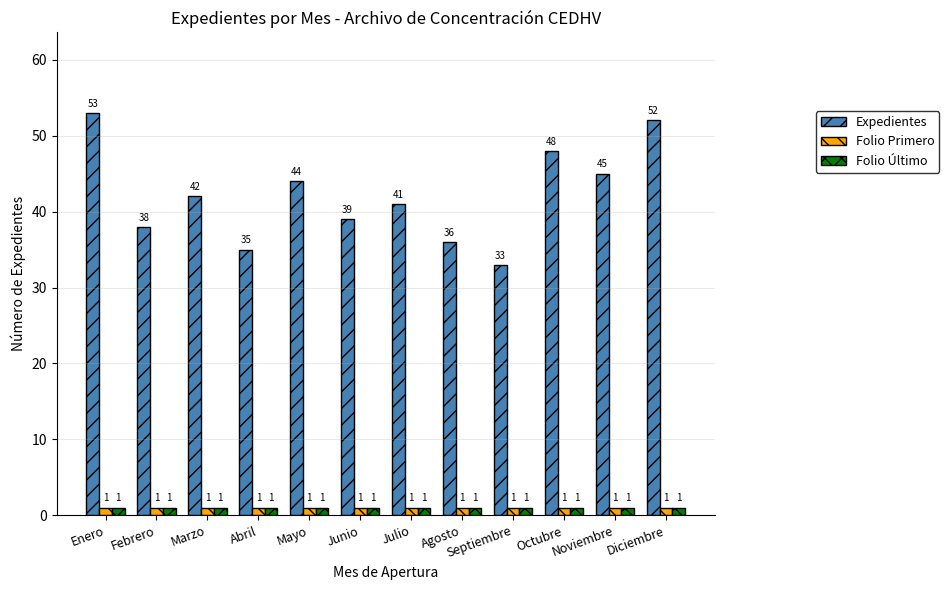

What is the spread (max minus min) of values at Julio?

40